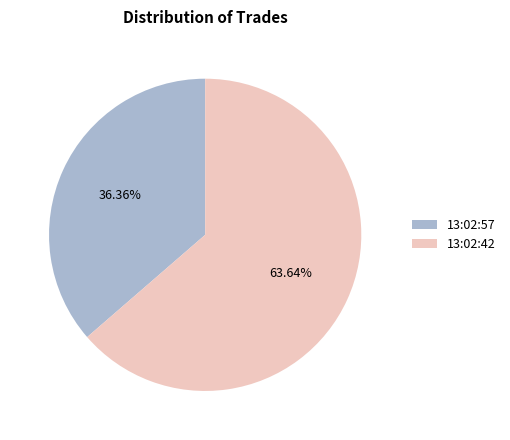

To the nearest percent, what percentage of the pie is 13:02:57?

36%